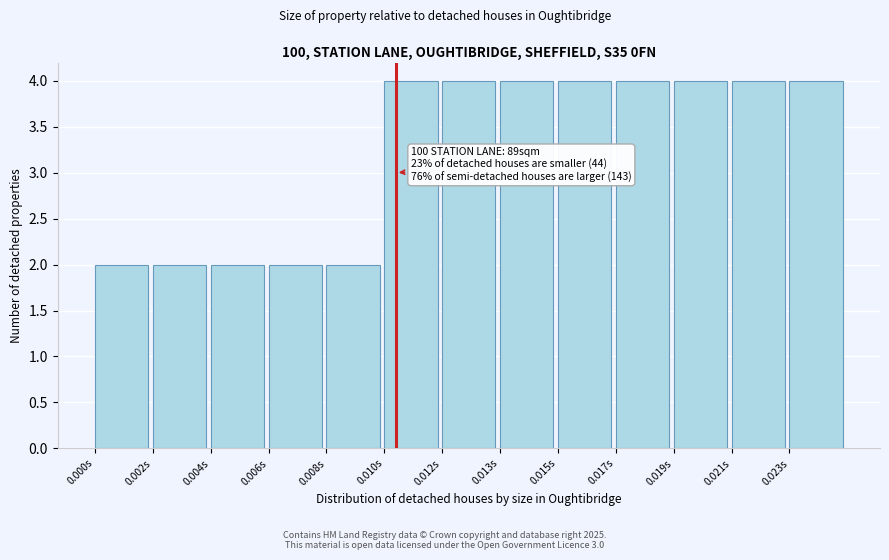

Reading left to right, transcribe all the data shown in this chart.

0.000s=2	0.002s=2	0.004s=2	0.006s=2	0.008s=2	0.010s=4	0.012s=4	0.013s=4	0.015s=4	0.017s=4	0.019s=4	0.021s=4	0.023s=4